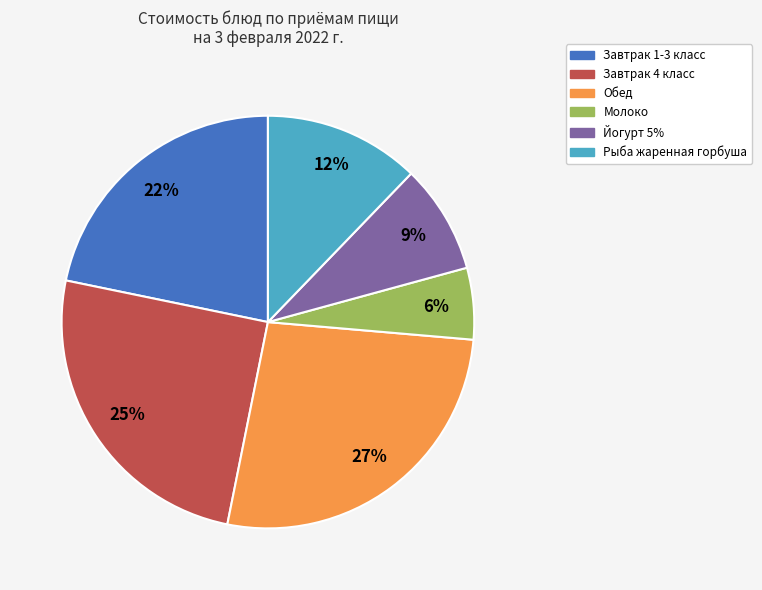

To the nearest percent, what is the difference between the Рыба жаренная горбуша and Обед slice percentages?

15%